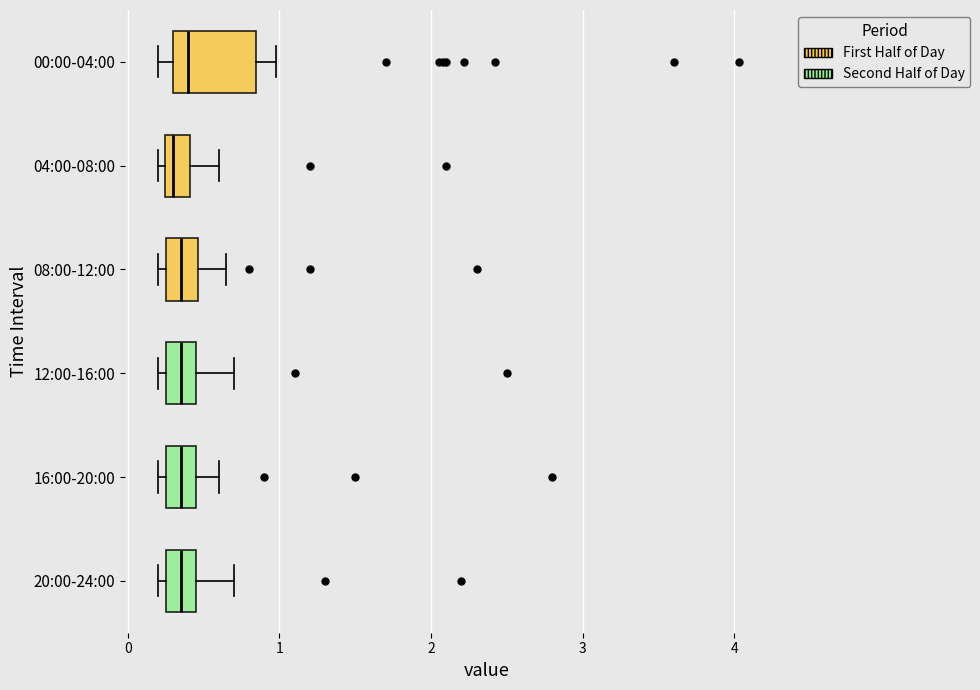

Which box is the widest, from its left edge to its right edge?

00:00-04:00